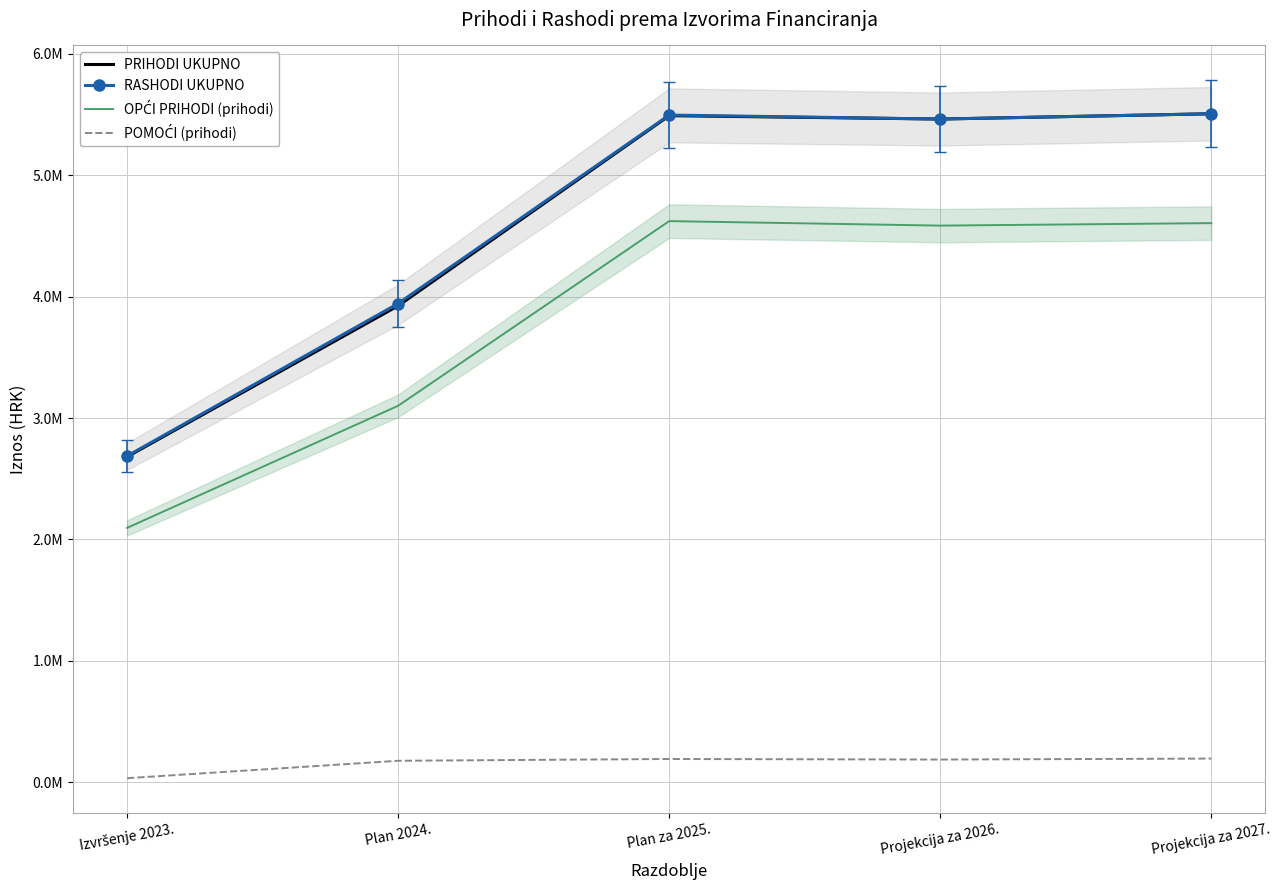

What is the greatest value displayed?

5505584.0